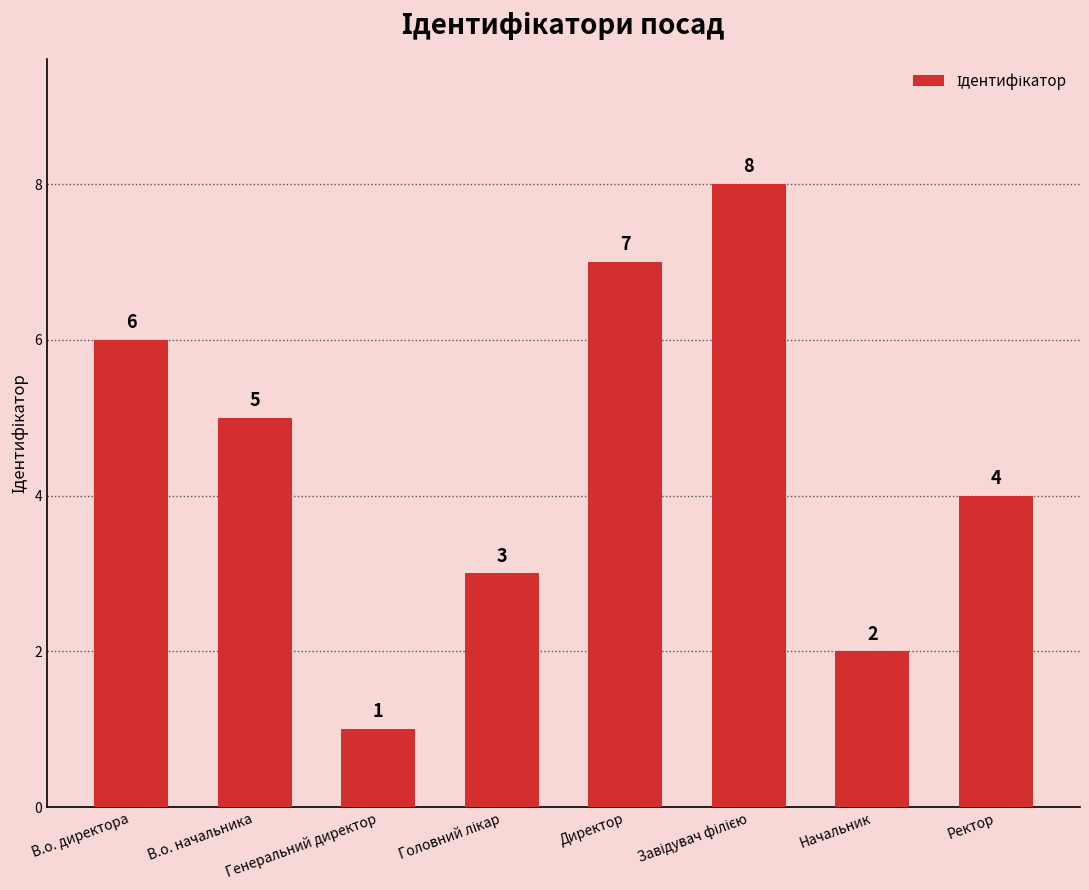

What is the value of the 4th bar from the left?

3